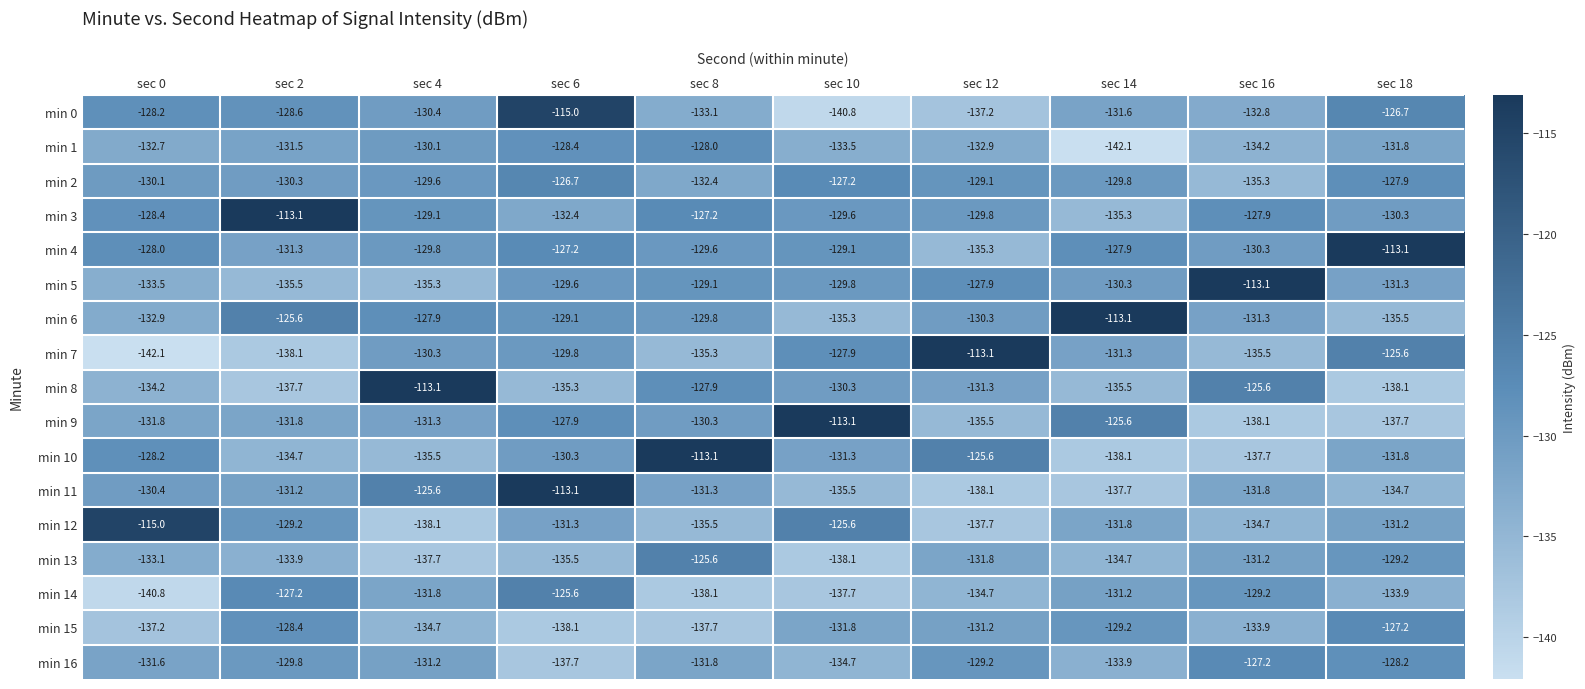

How many series are shown in this chart?

17